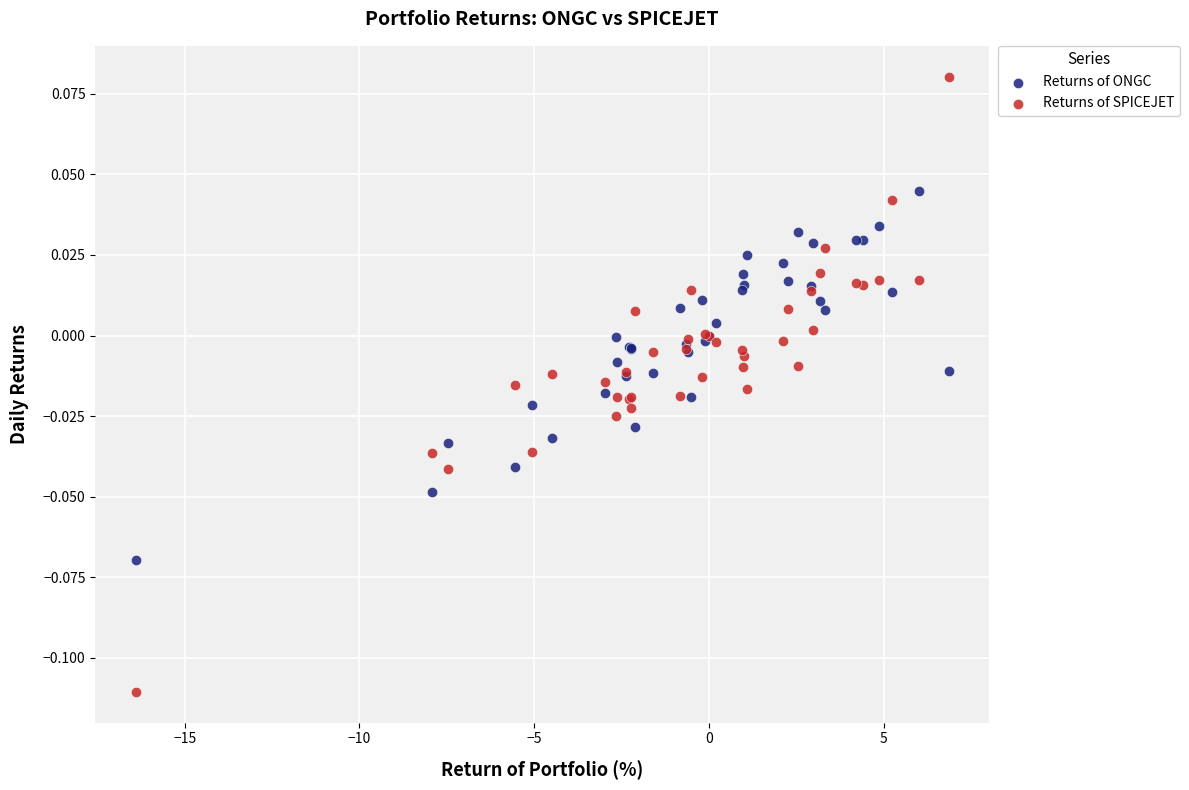

What are all the series names shown in the legend?

Returns of ONGC, Returns of SPICEJET